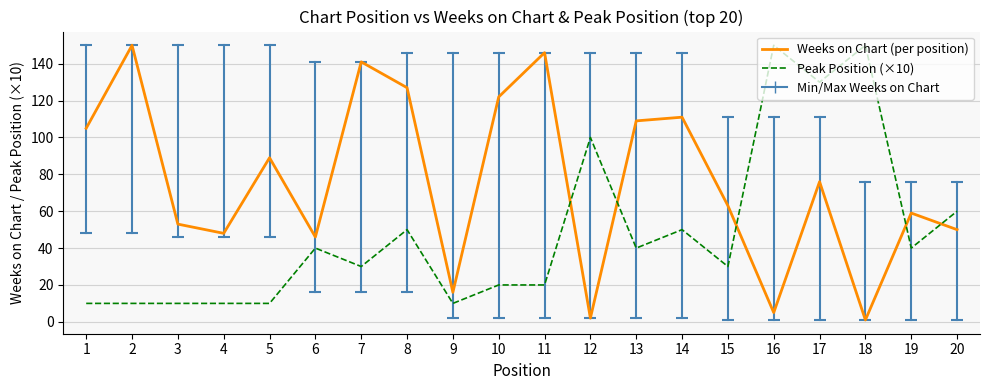

The value of Weeks on Chart (per position) at 17 is 76. True or false?

True